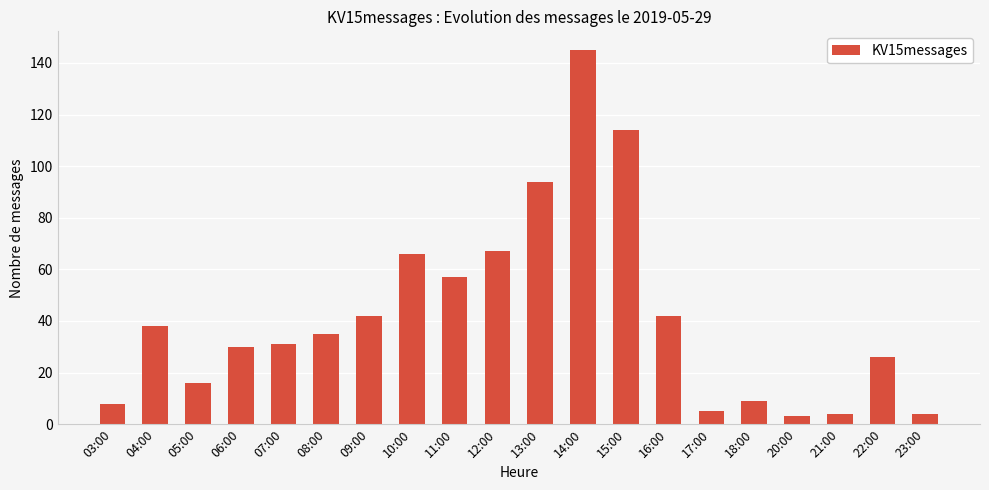

The value at 04:00 is 24. True or false?

False